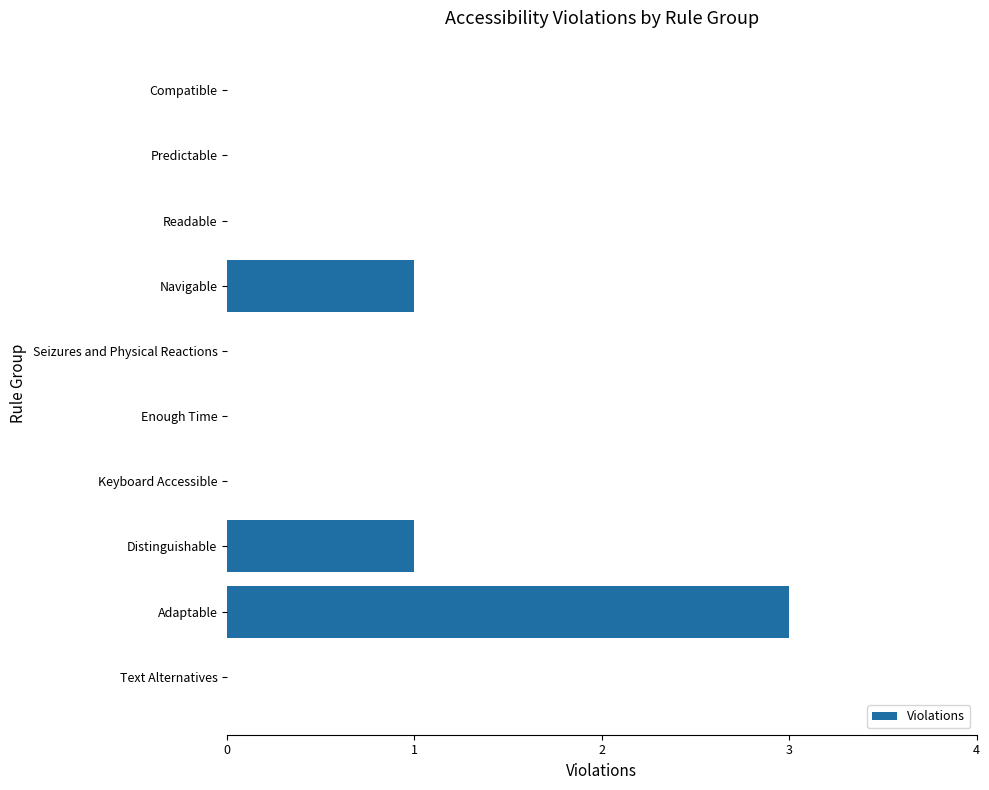

Reading bottom to top, transcribe all the data shown in this chart.

Text Alternatives=0	Adaptable=3	Distinguishable=1	Keyboard Accessible=0	Enough Time=0	Seizures and Physical Reactions=0	Navigable=1	Readable=0	Predictable=0	Compatible=0